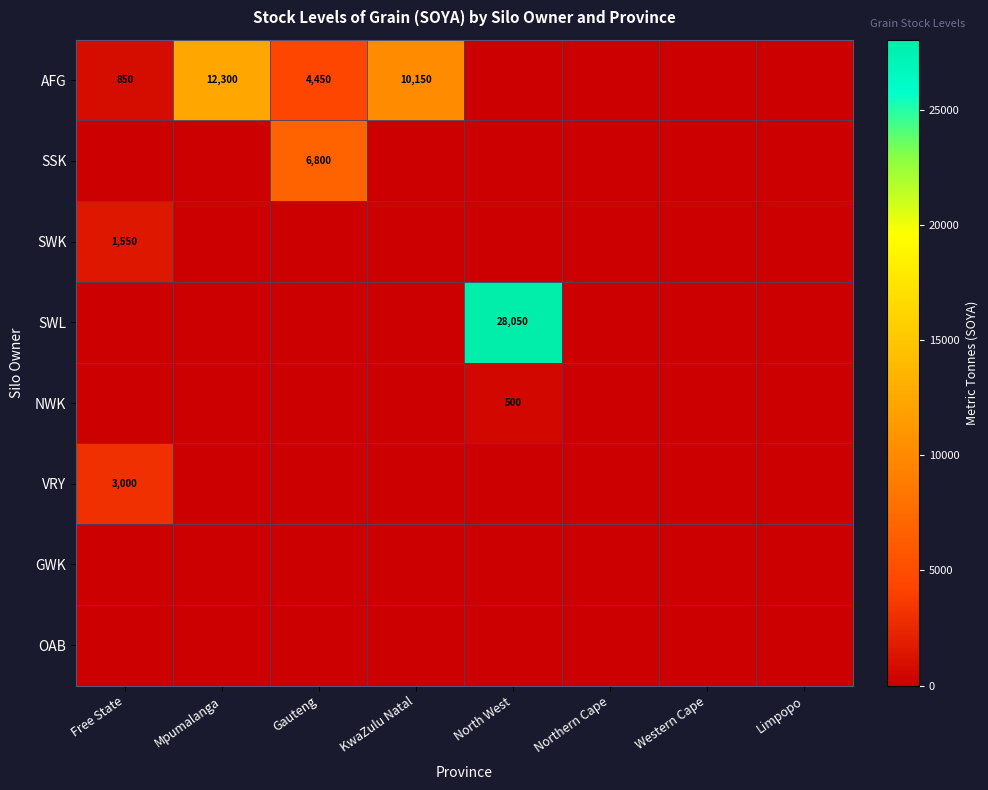

How many distinct data groups are displayed?

8